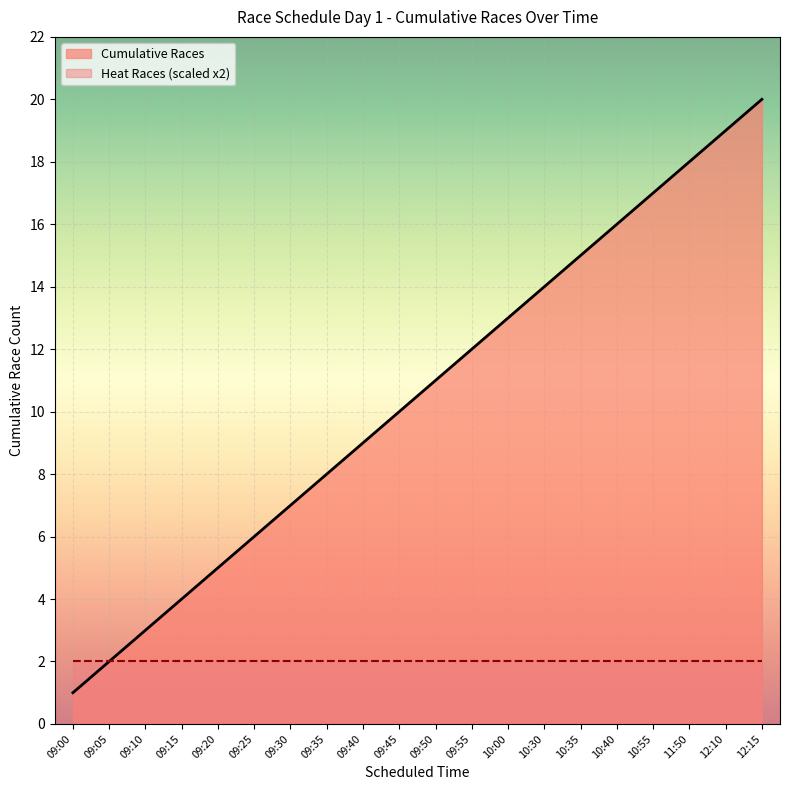

What is the smallest value displayed?

1